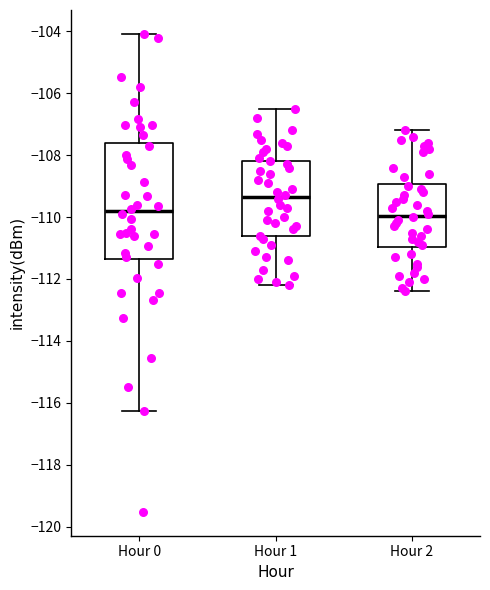

Comparing the boxes themselves (not the whiskers), which one is the tallest?

Hour 0